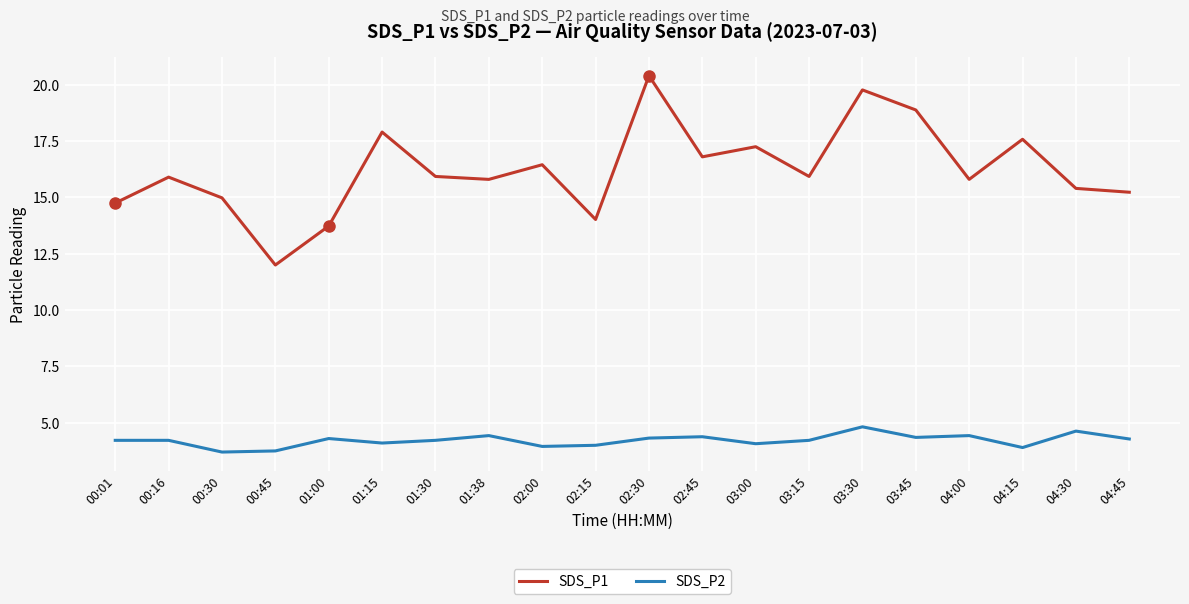

True or false: SDS_P1 and SDS_P2 cross at least once.

False